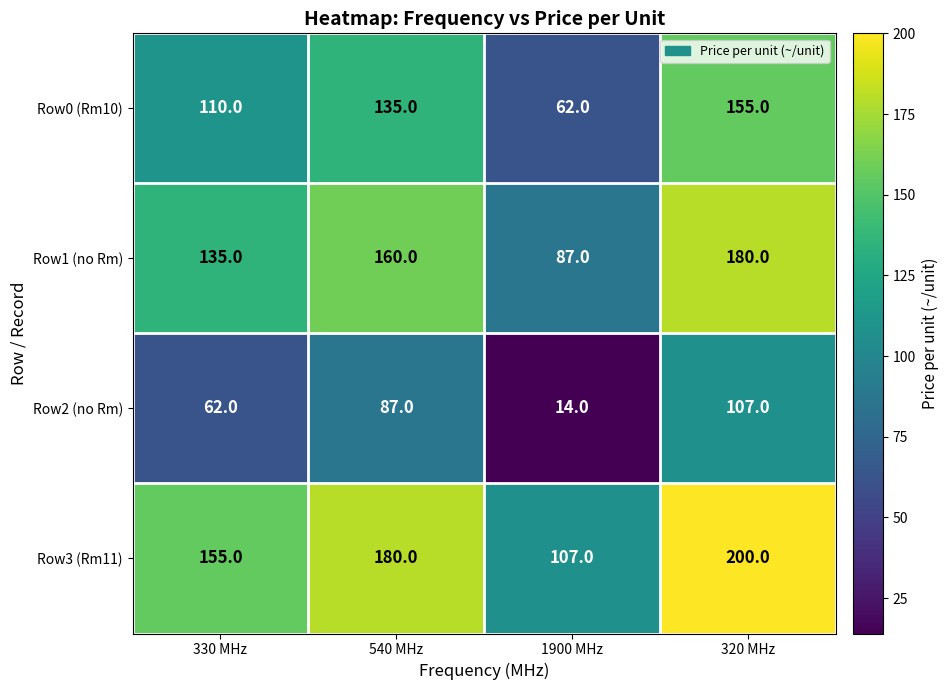

What is the spread (max minus min) of values at 330 MHz?

93